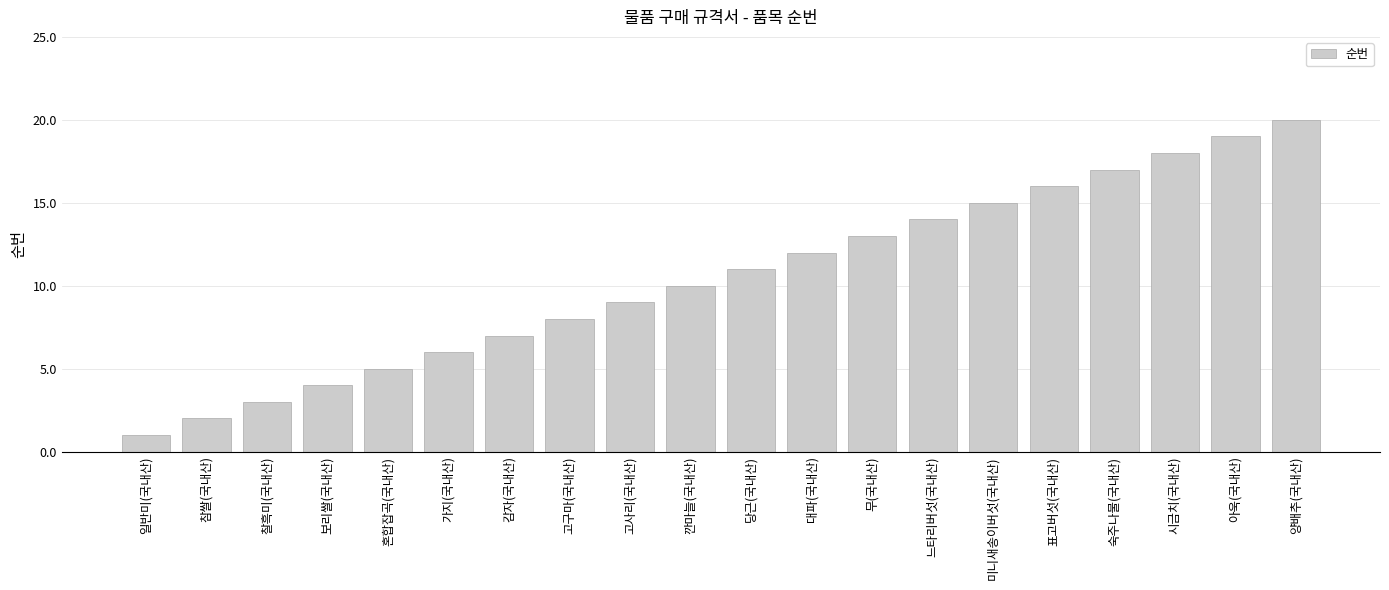

Reading right to left, list all the values displayed in this chart.

20	19	18	17	16	15	14	13	12	11	10	9	8	7	6	5	4	3	2	1